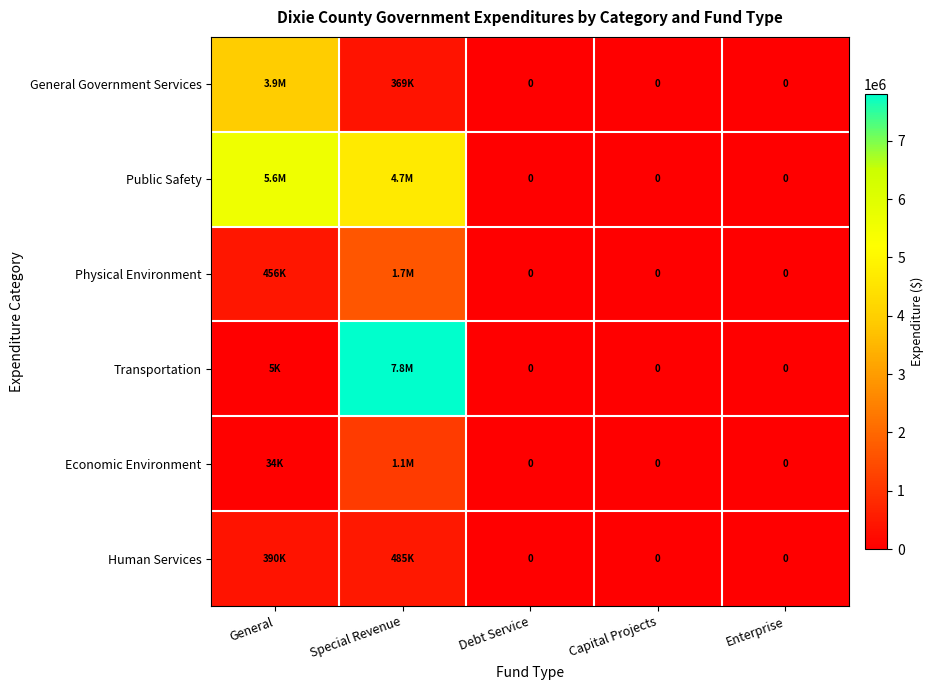

The Public Safety series shows 3309110 at Capital Projects. True or false?

False